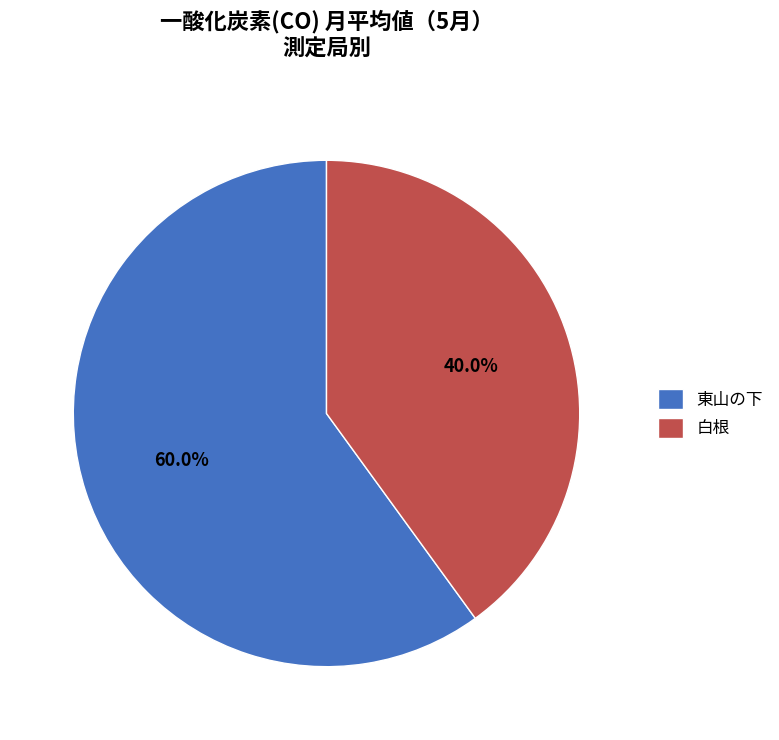

Count the number of slices in the pie.

2